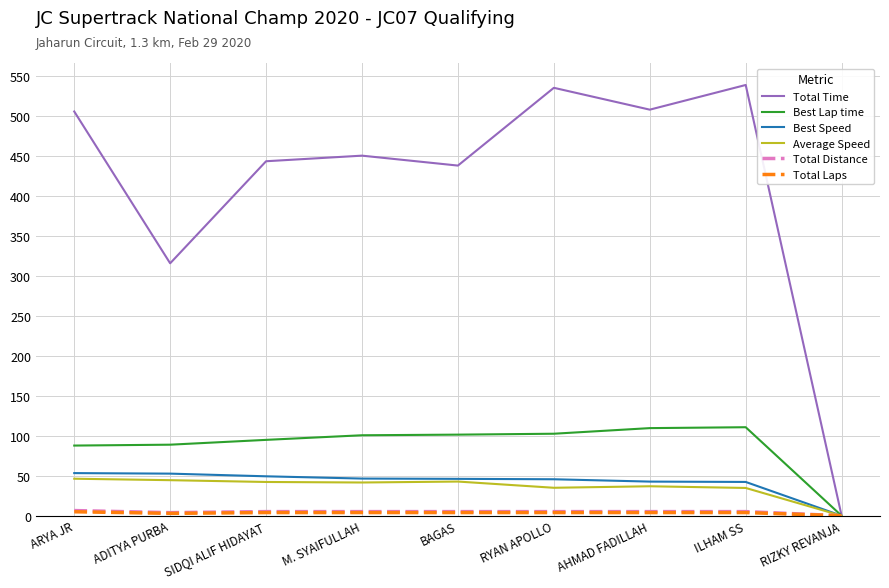

In Total Distance, how many points are lower than both neighbors (excluding endpoints)?

1